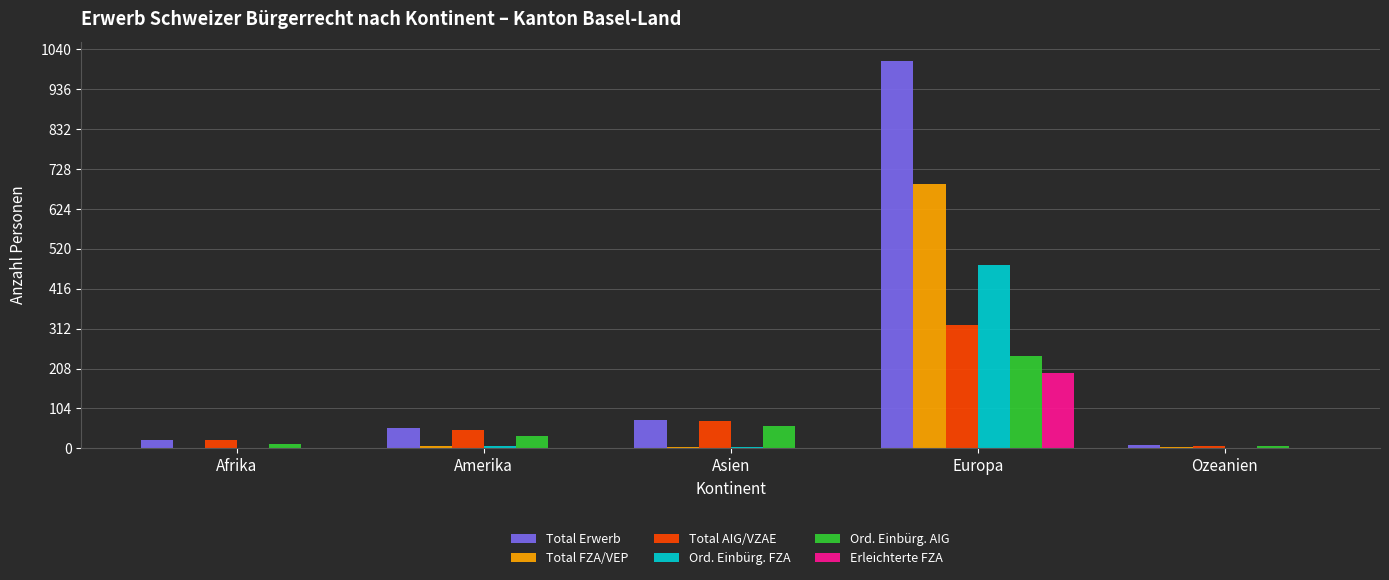

Is it true that Total AIG/VZAE equals 322 at Europa?

True